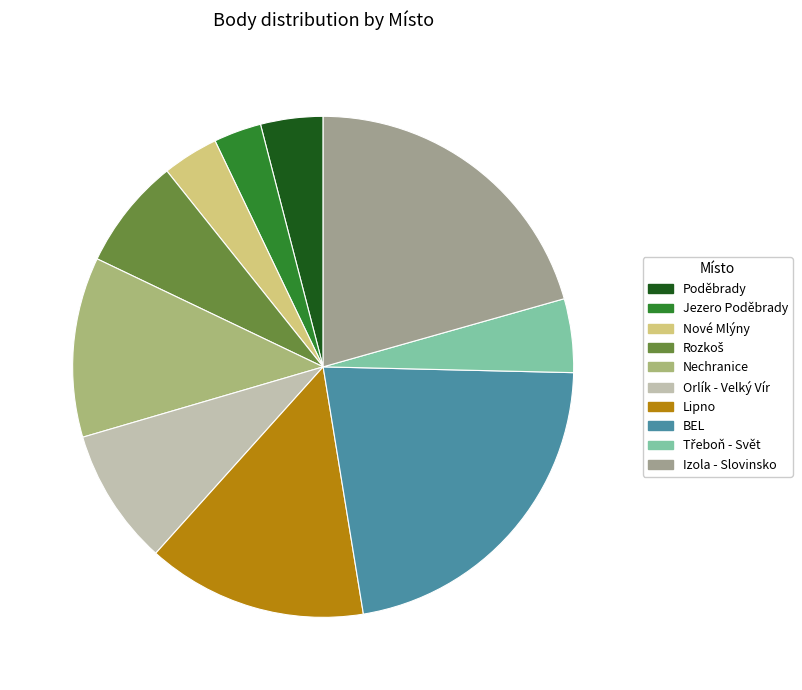

To the nearest percent, what is the difference between the largest and smallest slice percentages?

19%